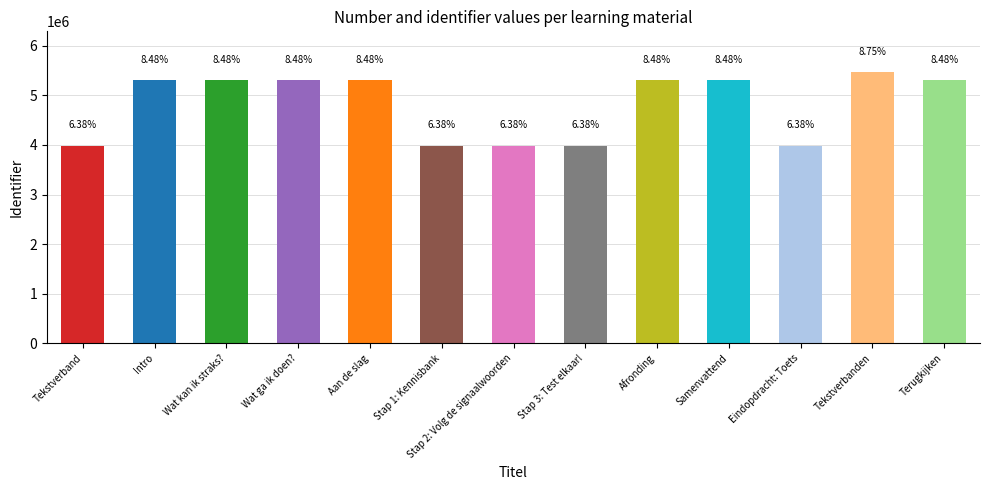

How many bars are there in total?

13